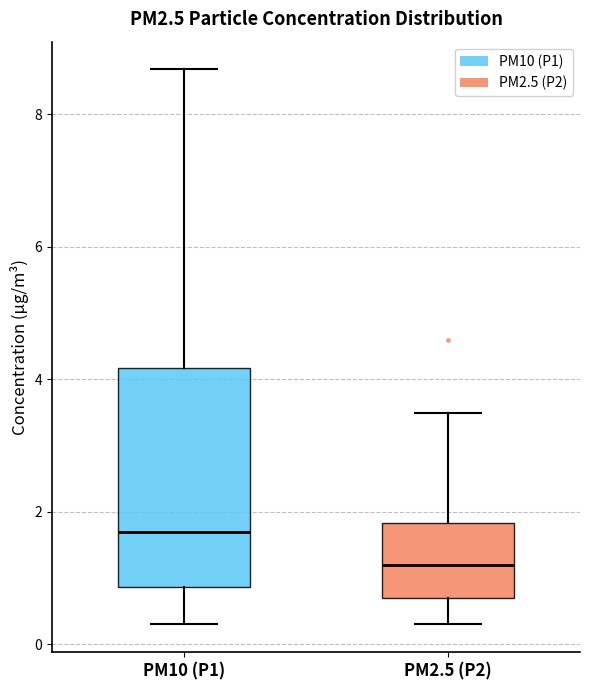

Reading left to right, transcribe this box plot: for each box, give where its median line is, the range the box spans, and where its two whiskers end, as read against the y-axis. The values are not printed on the chart, so give them approximately, as read against the axis.

PM10 (P1): median 1.6, box 0.8 to 4.2, whiskers 0.4 to 8.6
PM2.5 (P2): median 1.2, box 0.6 to 1.8, whiskers 0.4 to 3.6